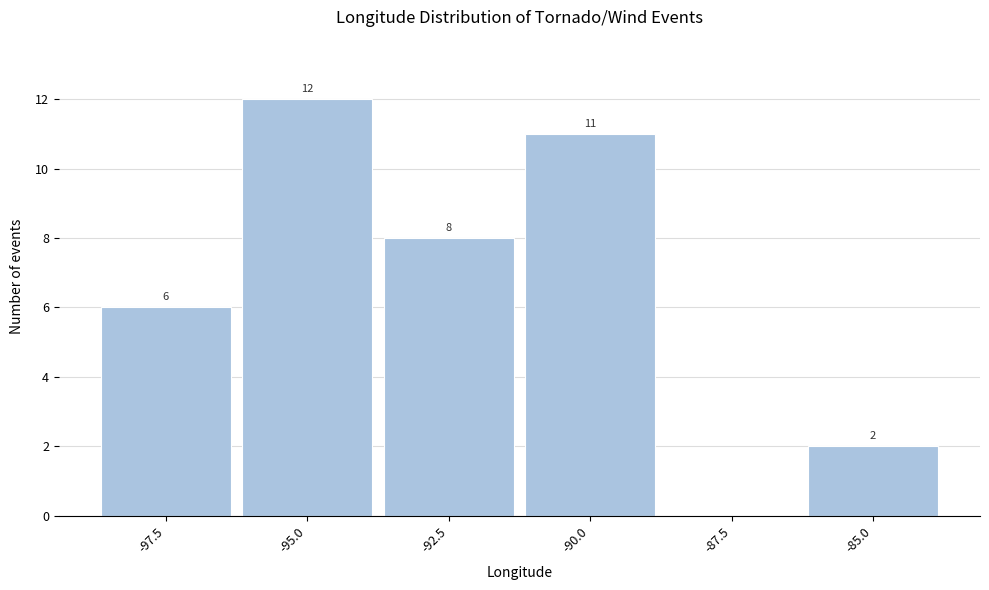

Reading left to right, list all the values displayed in this chart.

-97.5=6	-95.0=12	-92.5=8	-90.0=11	-87.5=0	-85.0=2